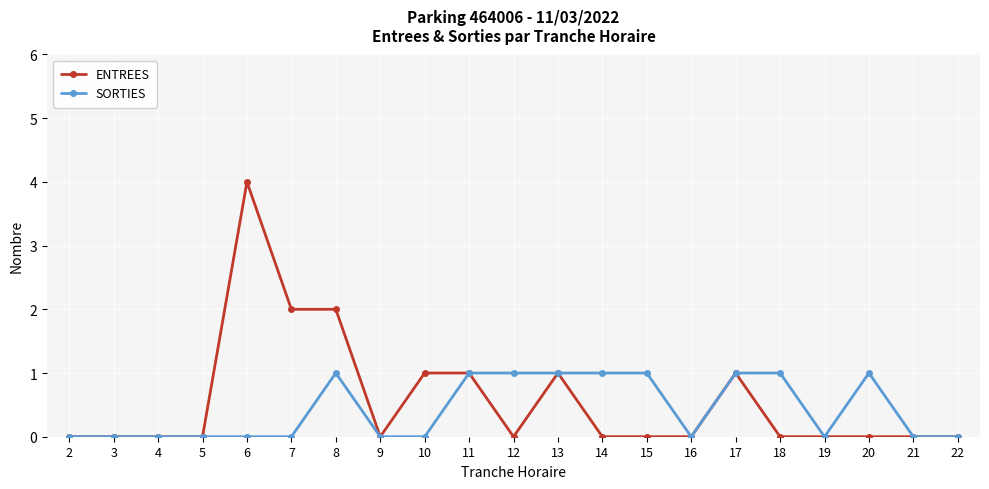

At which category is the sum across all series the highest?

6